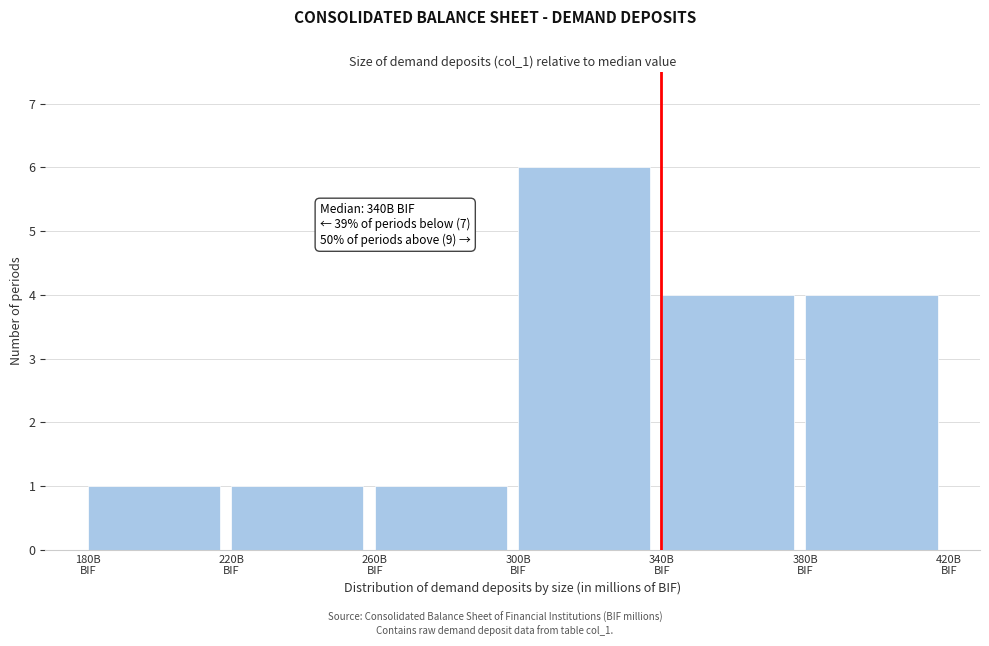

Reading left to right, extract all data points from this chart.

1	1	1	6	4	4